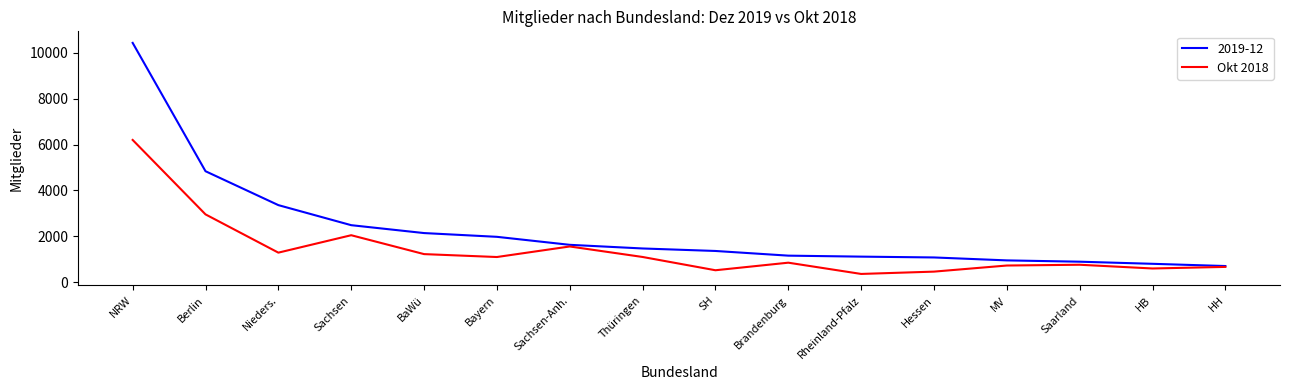

What is the spread (max minus min) of values at Hessen?

618